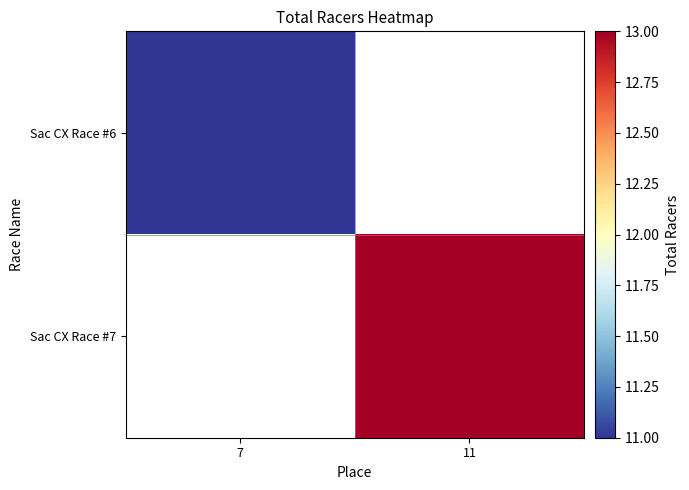

At 7, list the series in order from largest to smallest.

Sac CX Race #6, Sac CX Race #7